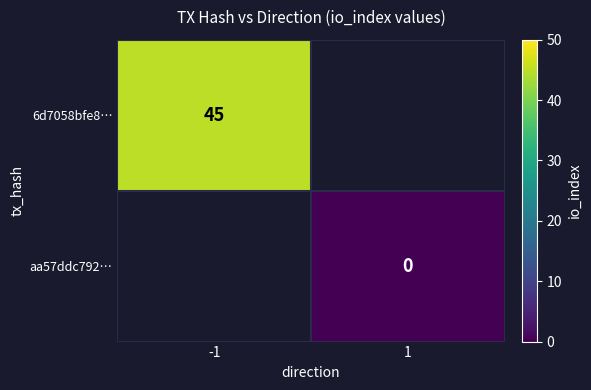

At how many categories does at least one series exceed 8?

1